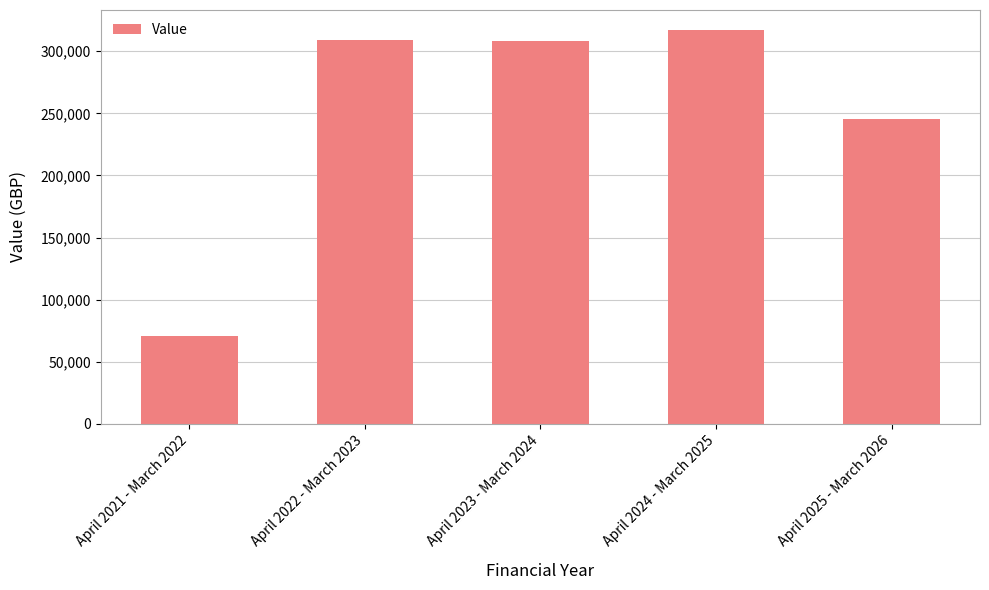

Does the chart contain any negative values?

No